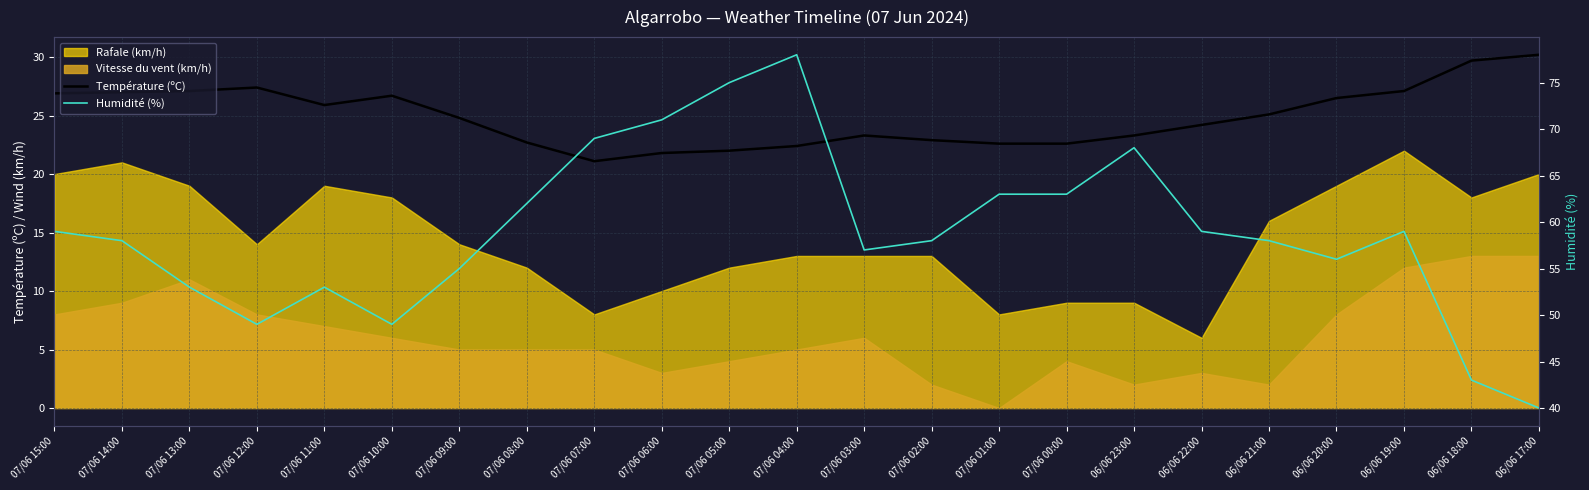

At which category does the chart reach its peak across all series?

07/06 04:00